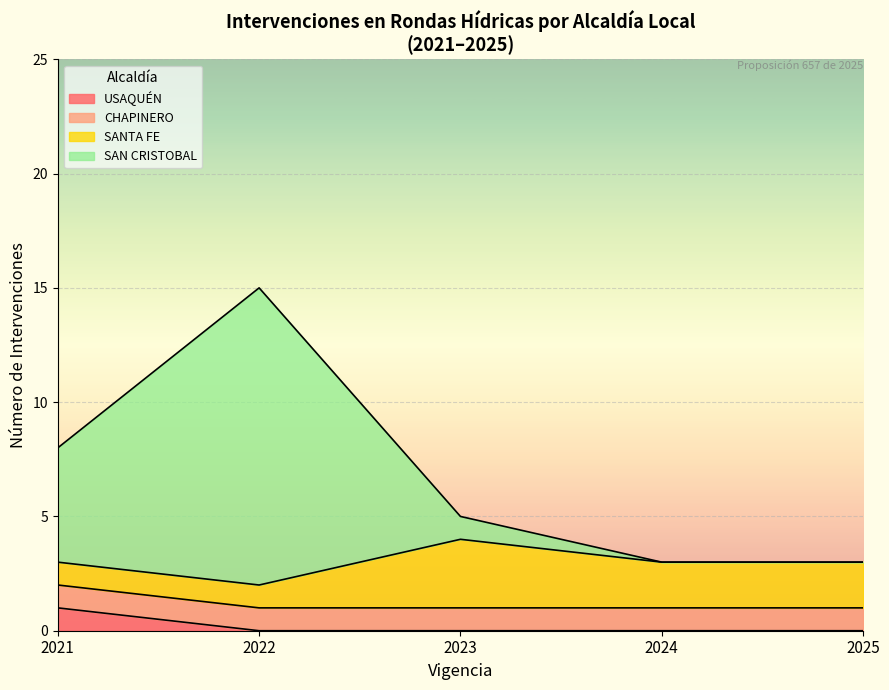

At which label does USAQUÉN reach its peak?

2021